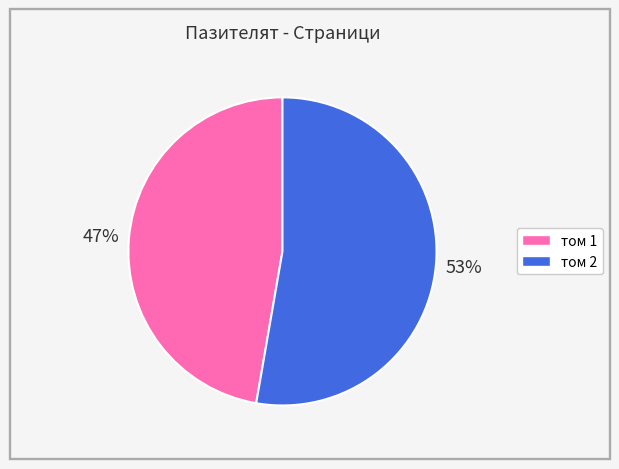

To the nearest percent, what is the average slice percentage?

50%